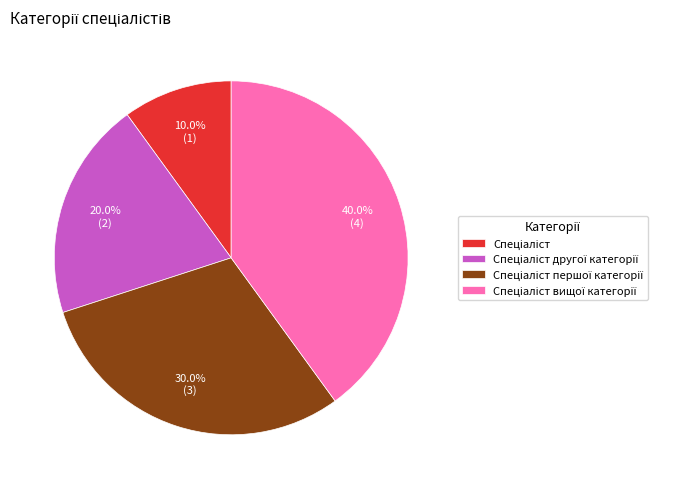

Is there any slice that represents more than half of the pie?

No